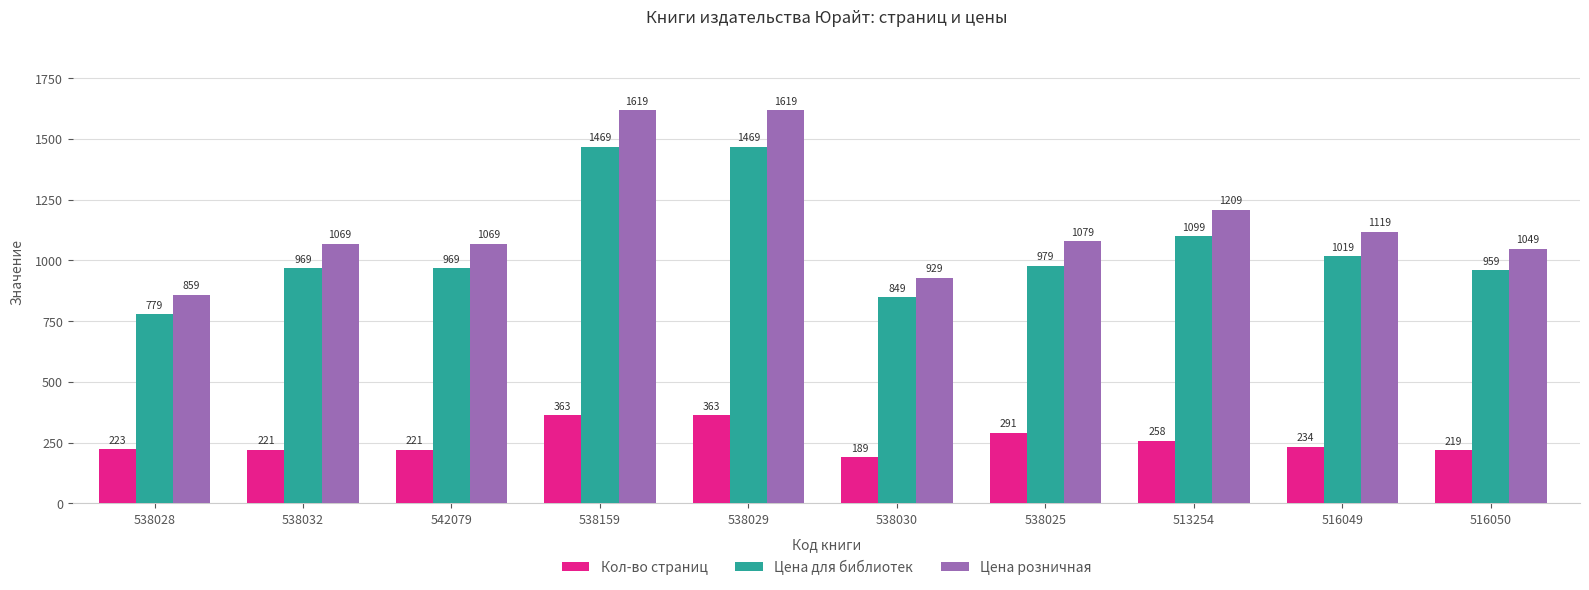

Reading right to left, what are all the values shown in this chart?

Кол-во страниц: 516050=219	516049=234	513254=258	538025=291	538030=189	538029=363	538159=363	542079=221	538032=221	538028=223
Цена для библиотек: 516050=959	516049=1019	513254=1099	538025=979	538030=849	538029=1469	538159=1469	542079=969	538032=969	538028=779
Цена розничная: 516050=1049	516049=1119	513254=1209	538025=1079	538030=929	538029=1619	538159=1619	542079=1069	538032=1069	538028=859